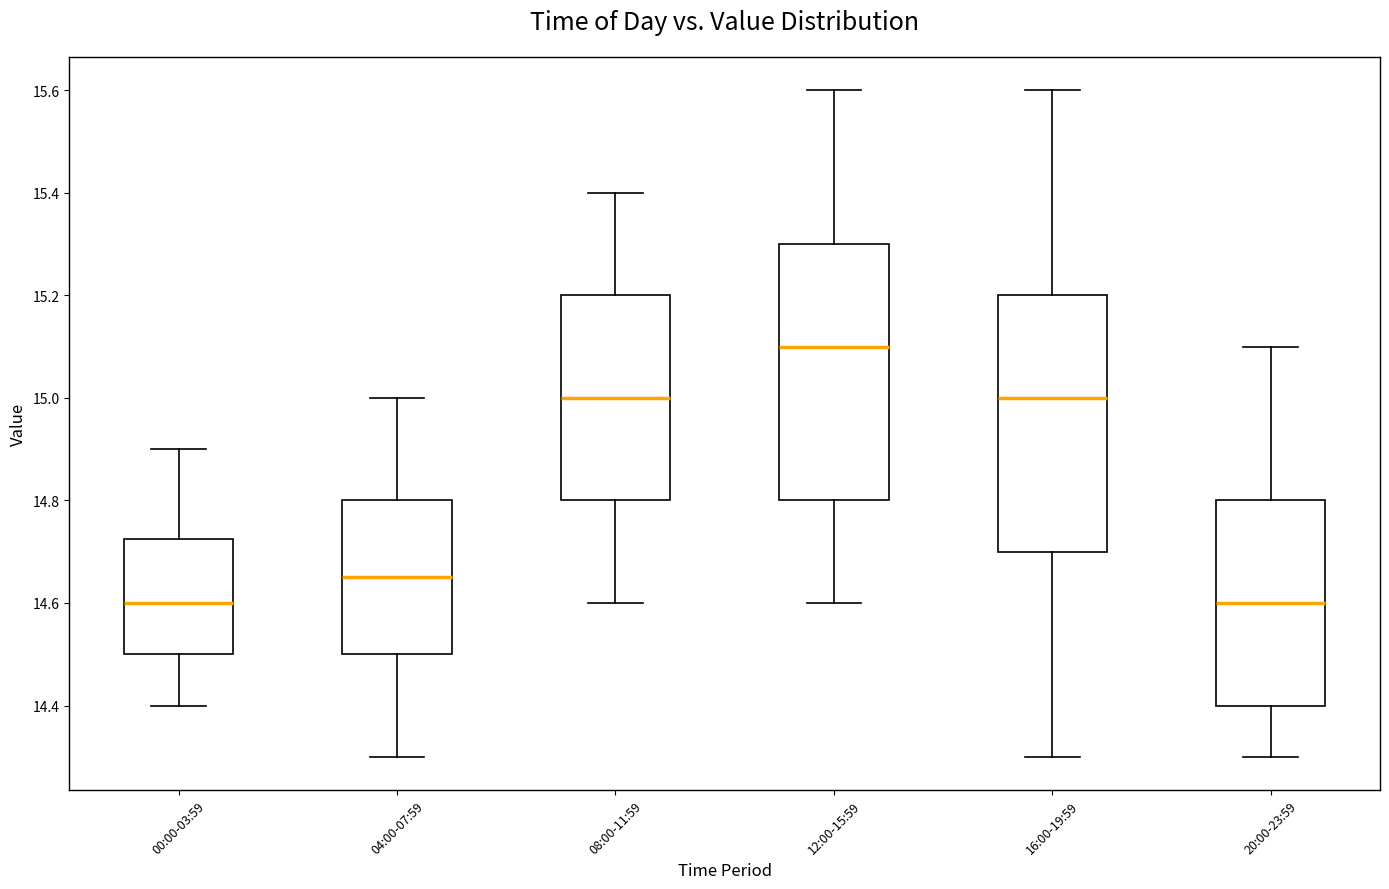

Where is the upper edge of the box for 12:00-15:59 on the y-axis? The values are not printed on the chart, so give them approximately, as read against the axis.

15.30